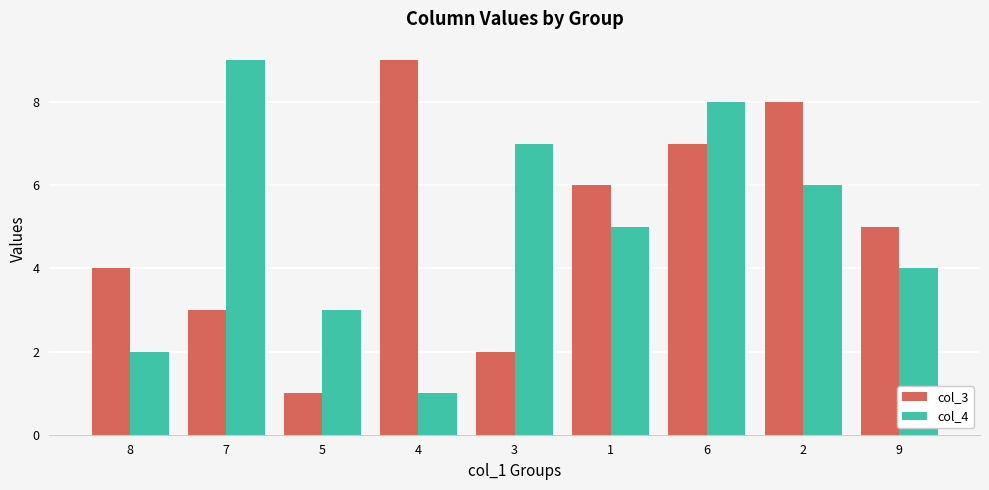

What is the total value across all series at 3?

9